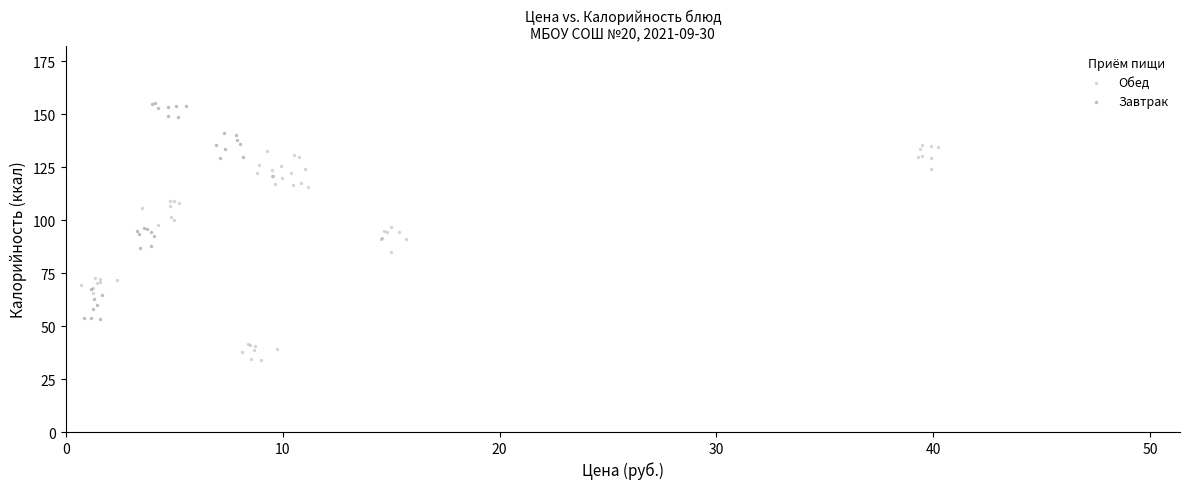

Which series contains the lowest Y value?

Обед